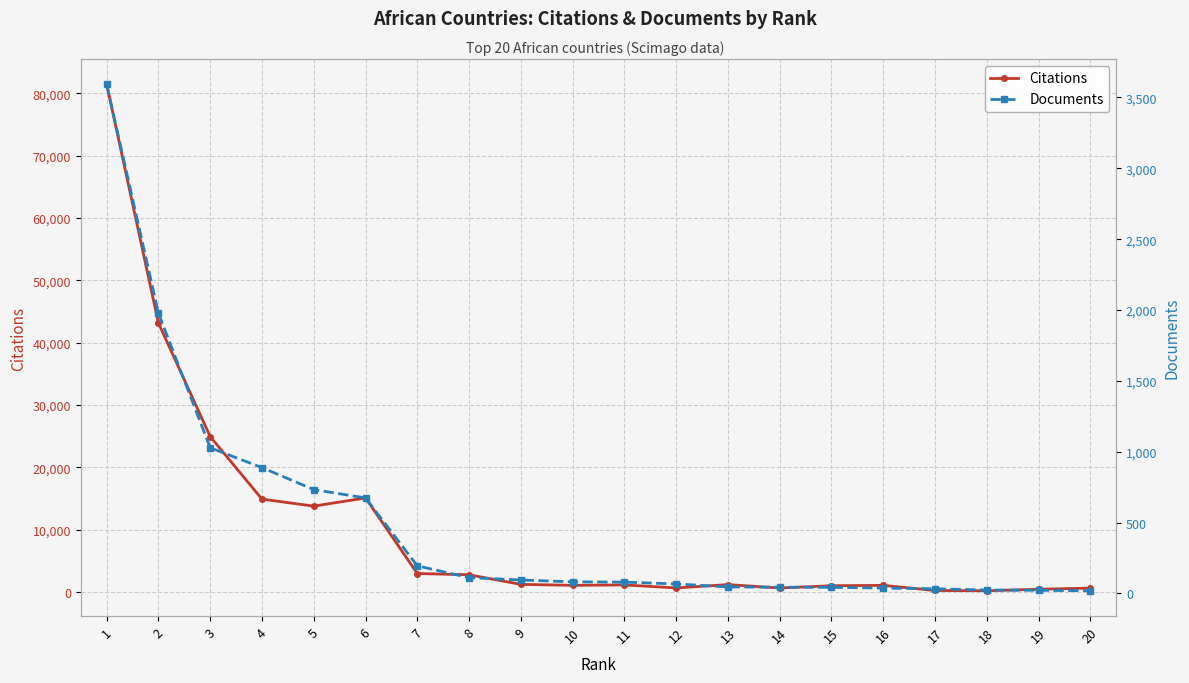

True or false: Documents has a value of 1144 at 5.

False